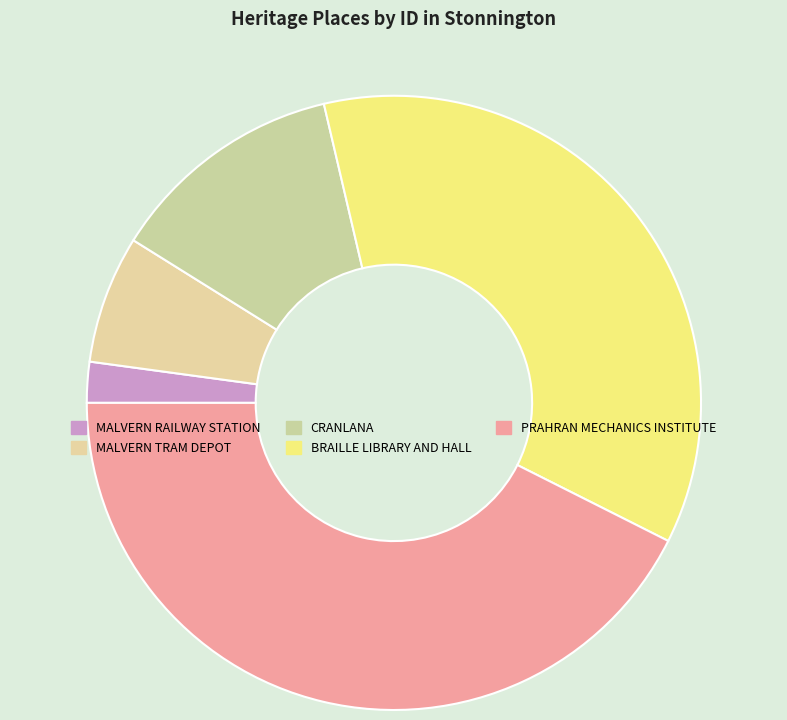

True or false: BRAILLE LIBRARY AND HALL accounts for 36% of the total.

True